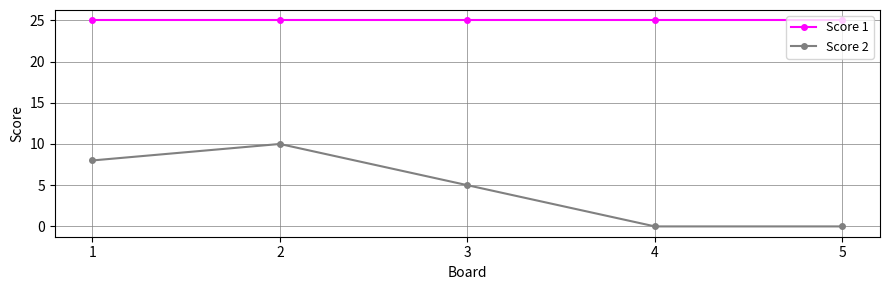

Which series has the widest spread of values?

Score 2